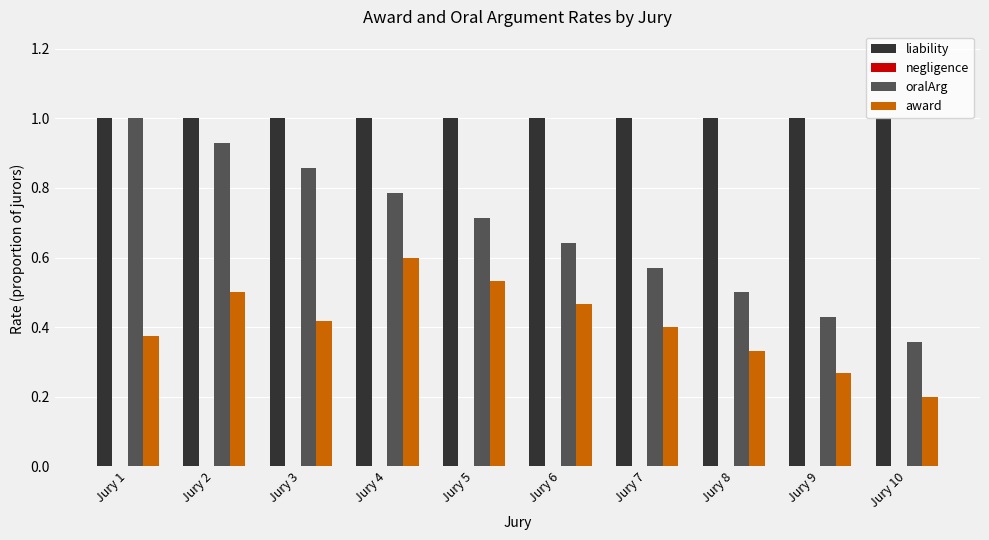

At which category does the chart reach its minimum across all series?

Jury 10